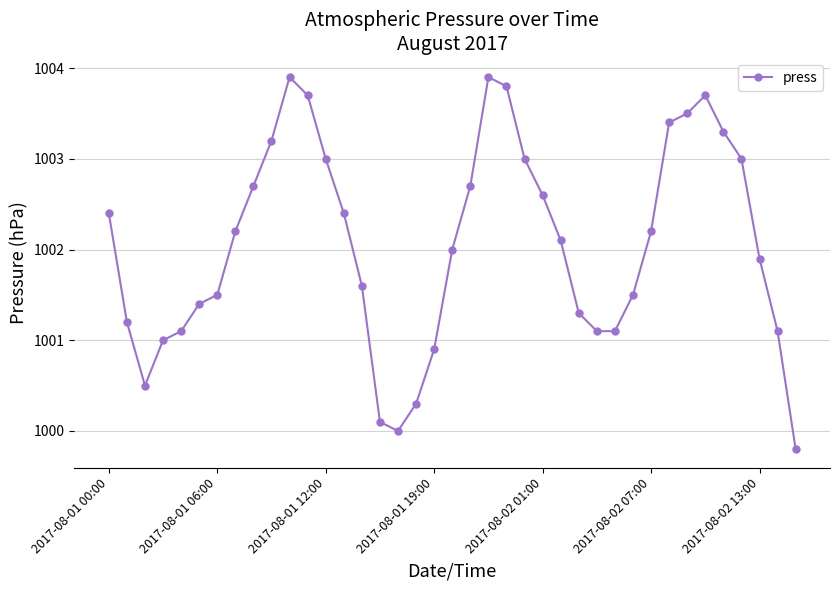

How many distinct data groups are displayed?

1